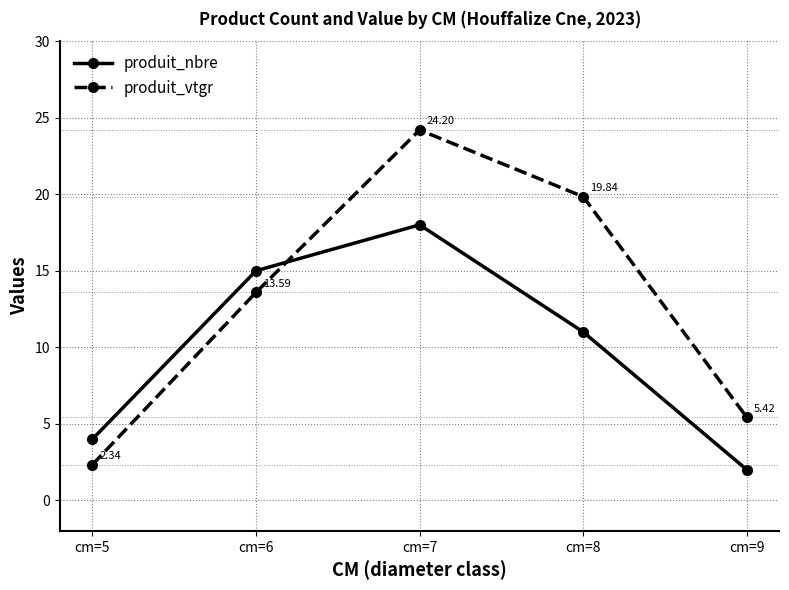

What is the difference between the maximum and second lowest values in the produit_nbre series?

14.0